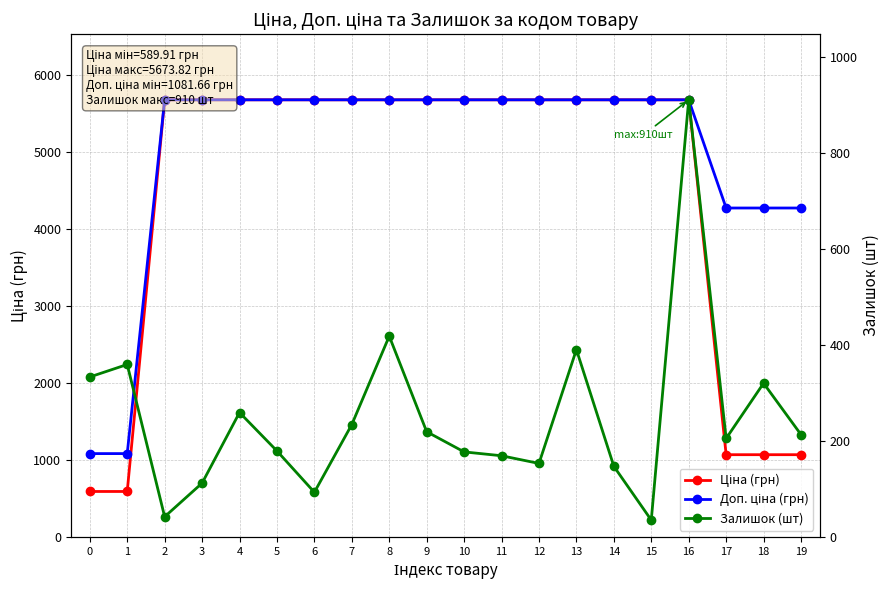

Does the chart have visible grid lines?

Yes